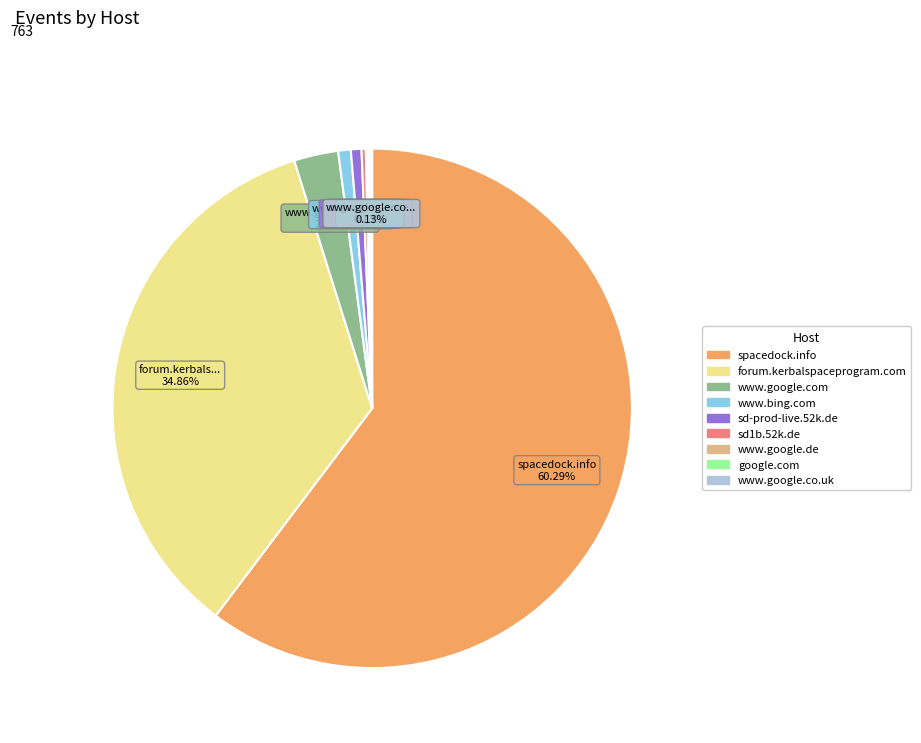

Is the sum of spacedock.info and www.bing.com greater than half?

Yes